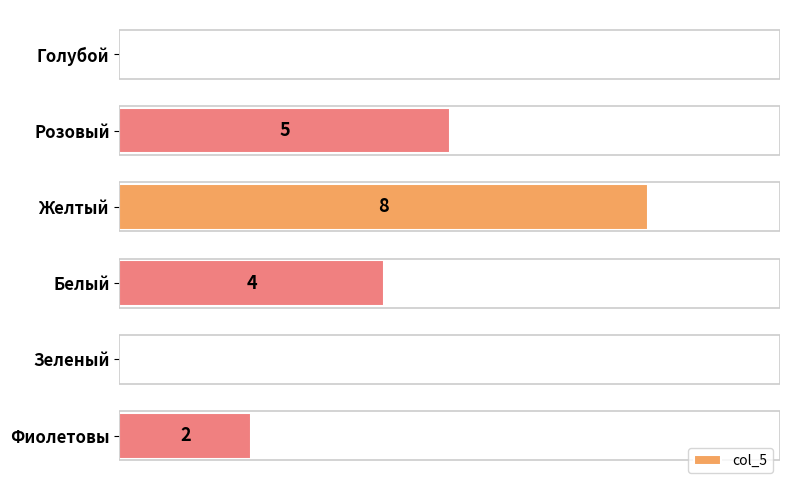

At which category does the chart reach its peak across all series?

Желтый